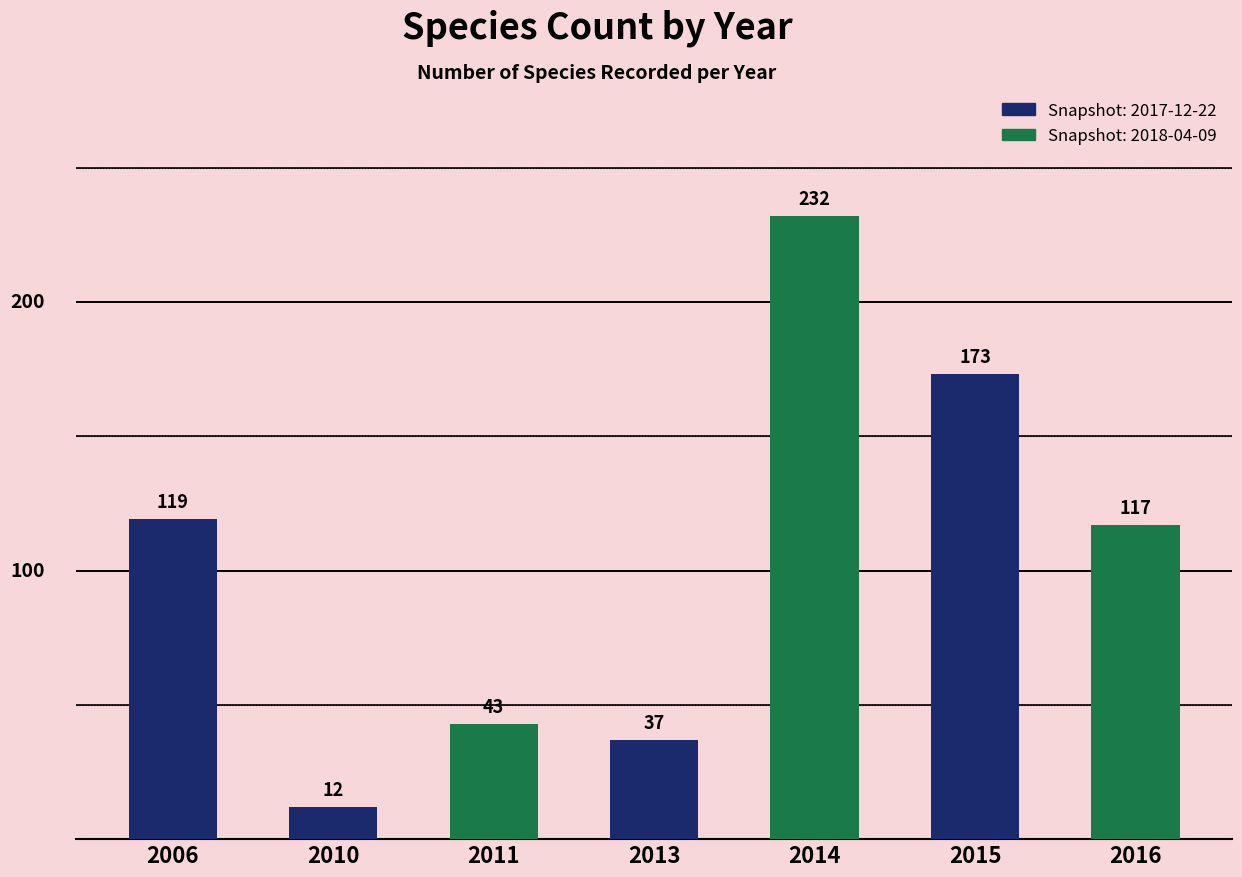

What is the value of the 7th bar from the left?

117